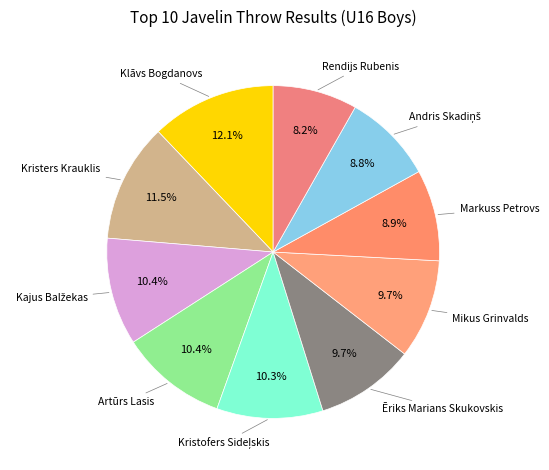

Rank the categories by value from lowest to highest.

Rendijs Rubenis, Andris Skadiņš, Markuss Petrovs, Mikus Grinvalds, Ēriks Marians Skukovskis, Kristofers Sideļskis, Artūrs Lasis, Kajus Balžekas, Kristers Krauklis, Klāvs Bogdanovs